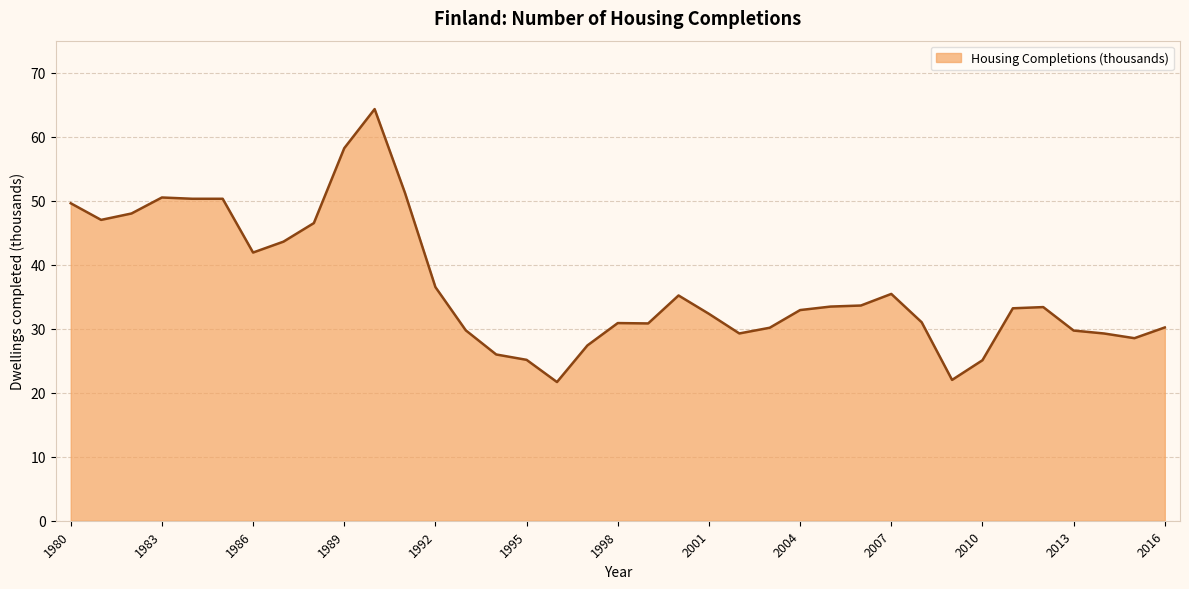

What is the minimum value shown in the chart?

21.7